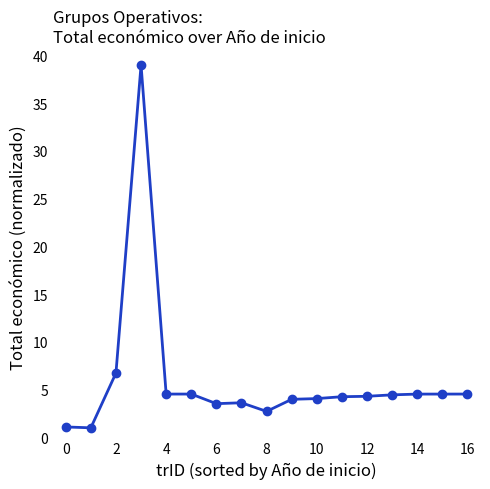

True or false: there are more than 2 points higher than both neighbors.

True